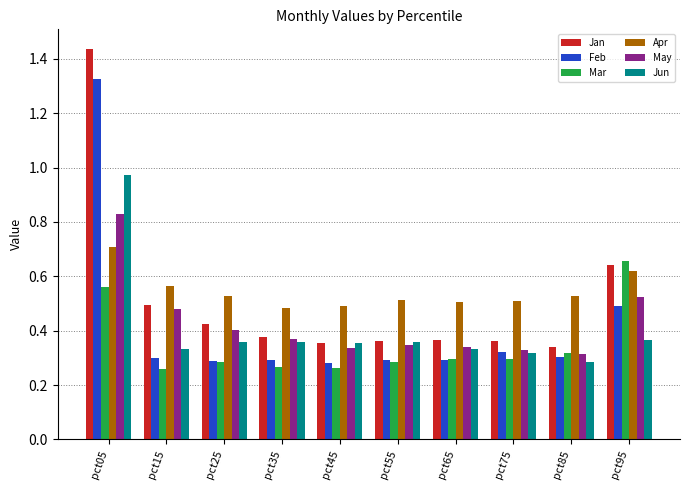

Which series has the largest total across all categories?

Apr